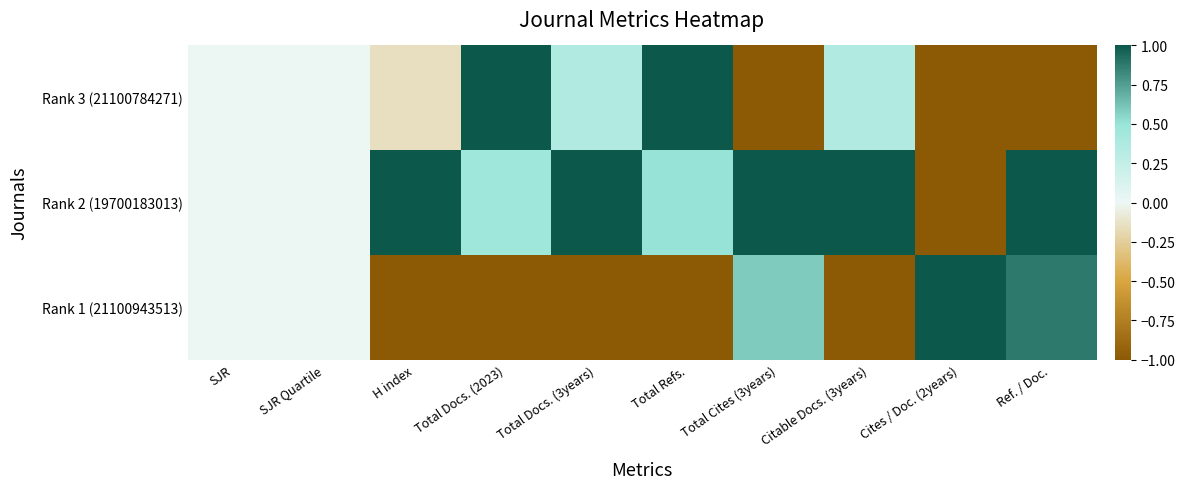

Which has a higher value, Citable Docs. (3years) or Cites / Doc. (2years)?

Citable Docs. (3years)